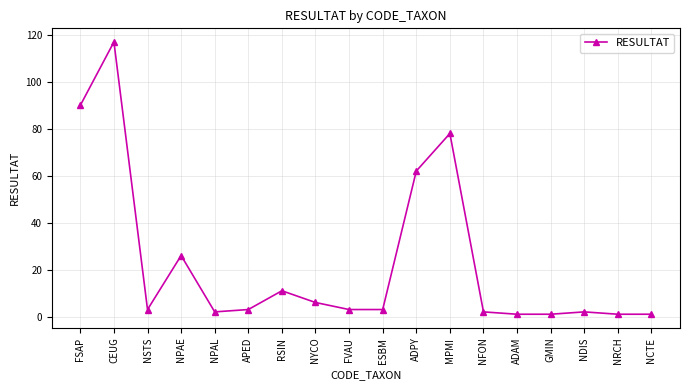

Reading left to right, what are all the values shown in this chart?

FSAP=90	CEUG=117	NSTS=3	NPAE=26	NPAL=2	APED=3	RSIN=11	NYCO=6	FVAU=3	ESBM=3	ADPY=62	MPMI=78	NFON=2	ADAM=1	GMIN=1	NDIS=2	NRCH=1	NCTE=1